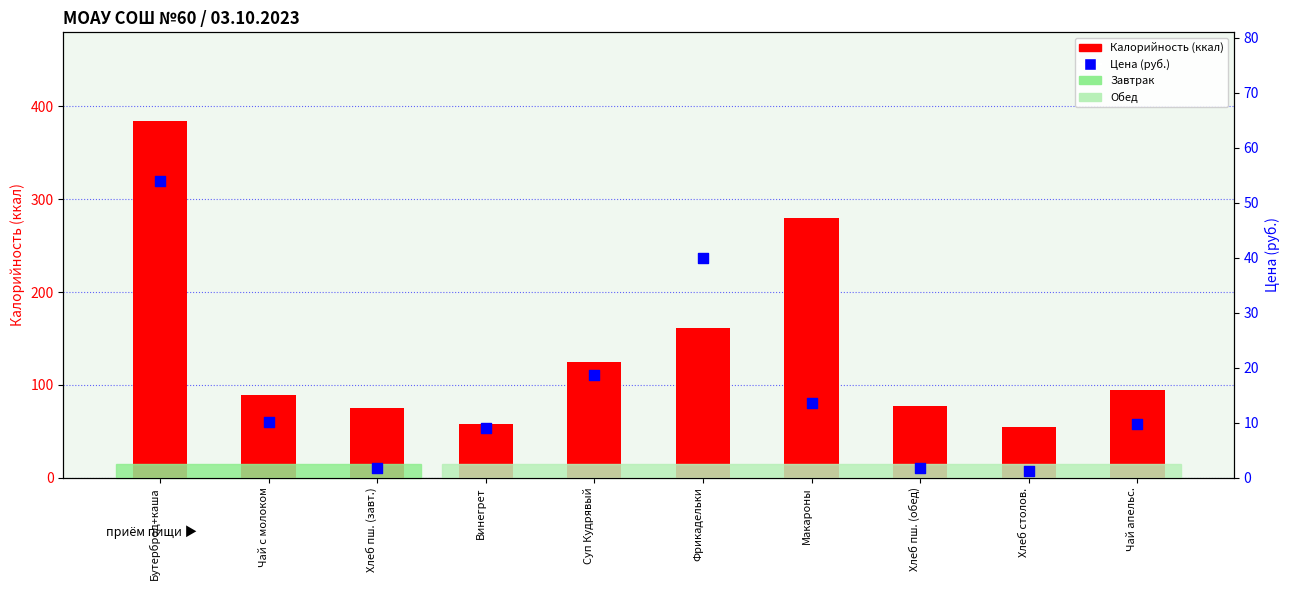

At how many categories does at least one series exceed 41?

10